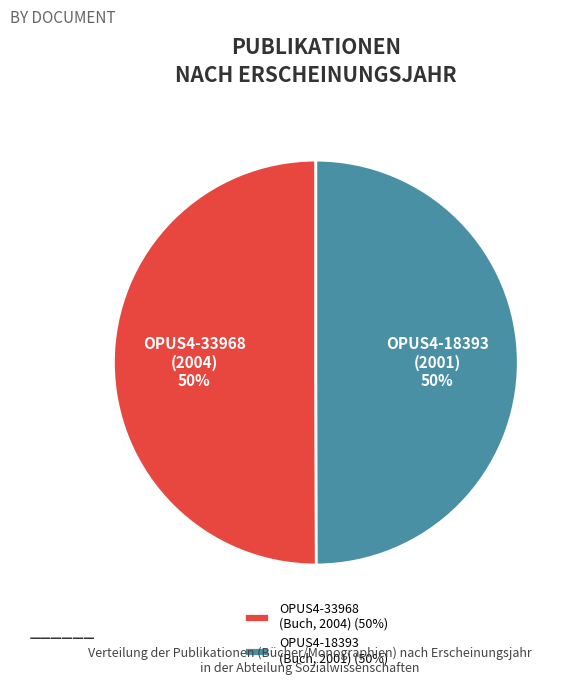

Is it true that OPUS4-18393 (Buch, 2001) (50%) is 50% of the pie?

True